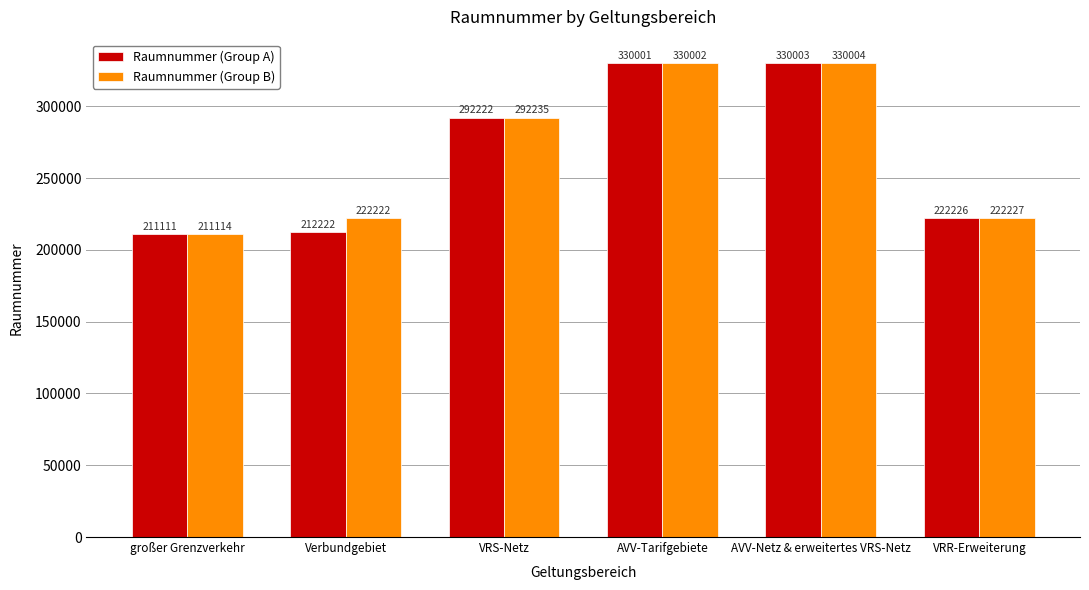

What is the total value across all series at großer Grenzverkehr?

422225